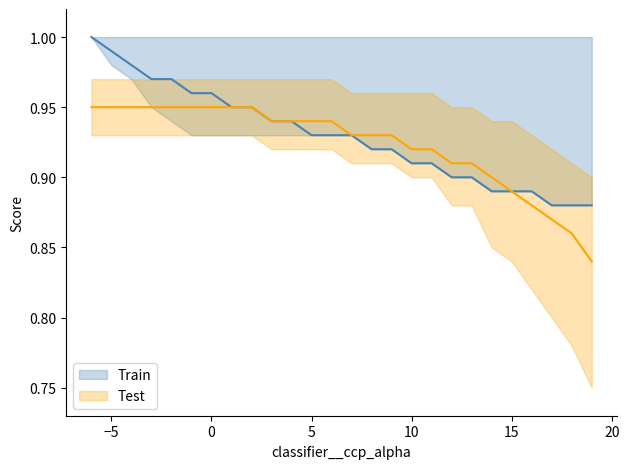

What is the difference between the maximum and minimum values in the Test series?

0.1